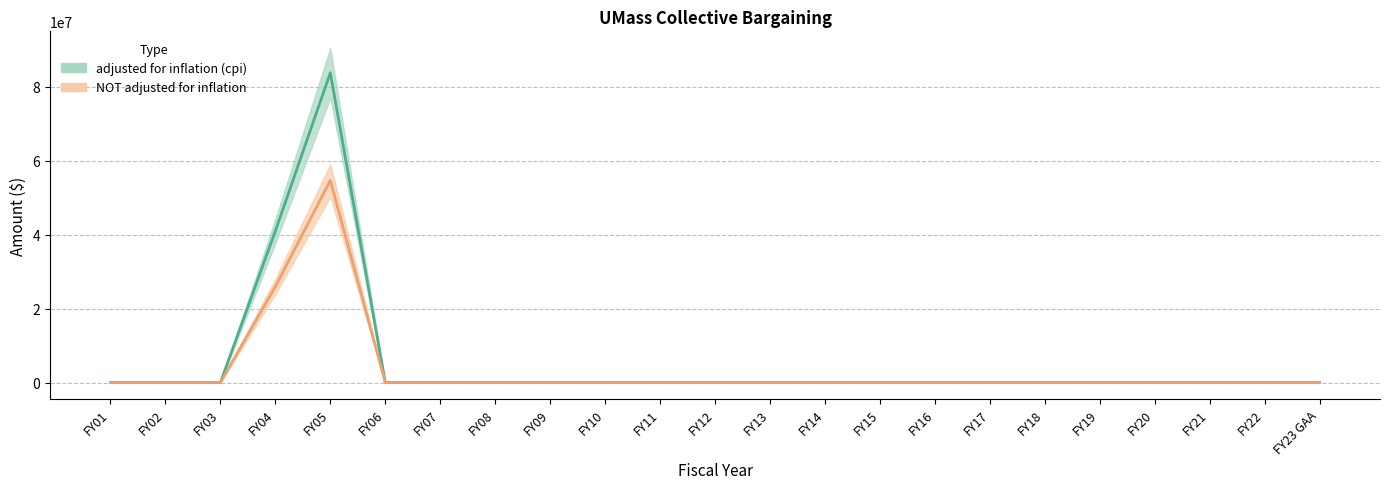

In NOT adjusted for inflation, how many points are higher than both neighbors (excluding endpoints)?

1